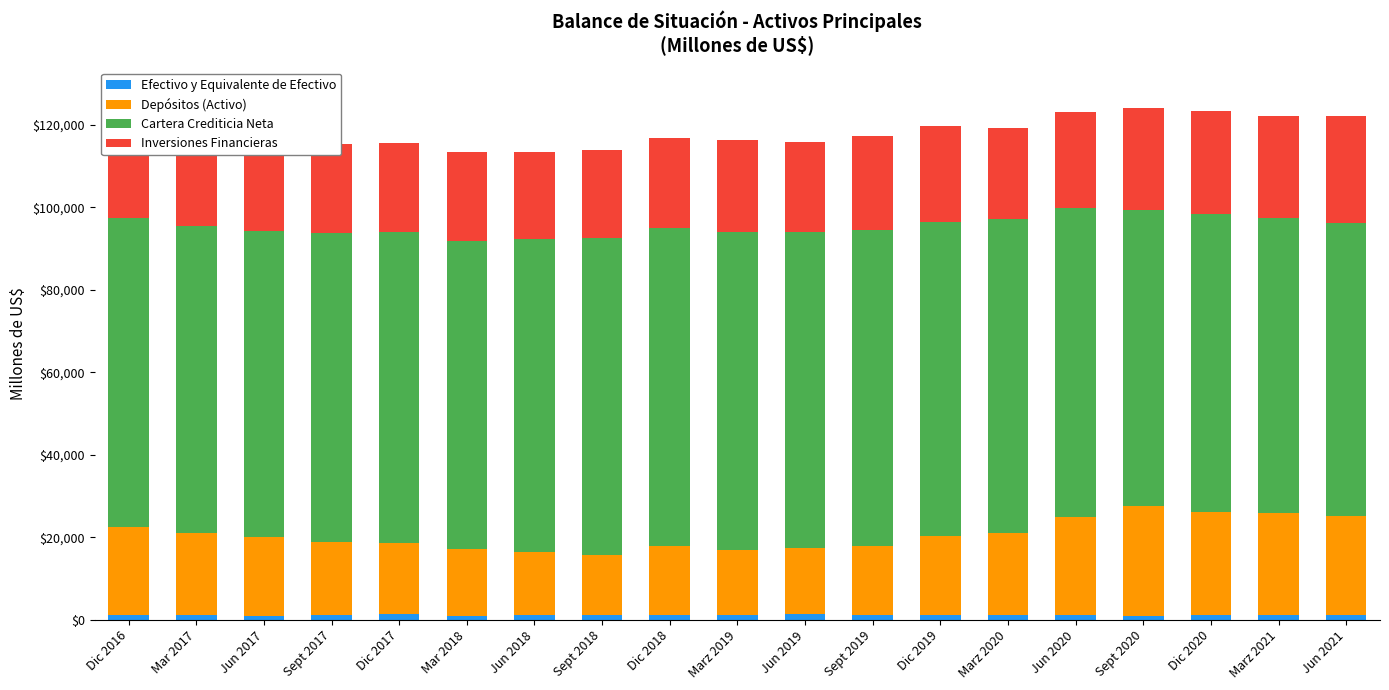

The value of Cartera Crediticia Neta at Dic 2020 is 72173.4. True or false?

True